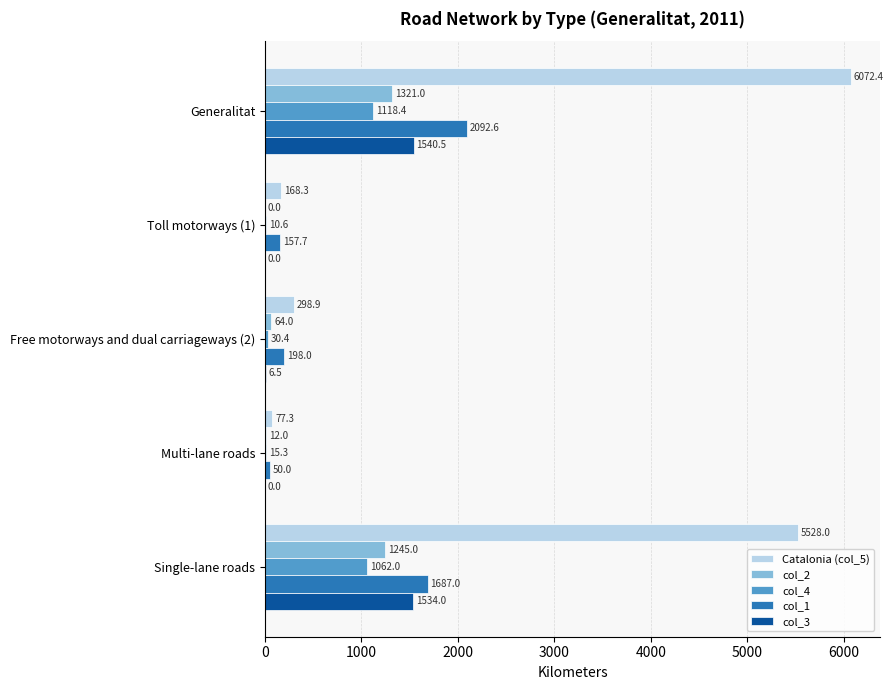

What is the total value across all series at Toll motorways (1)?

336.6